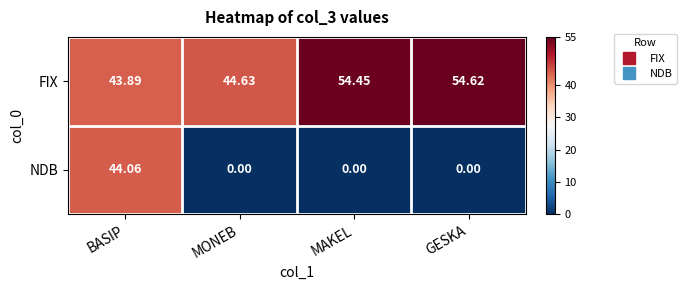

At which label does FIX reach its peak?

GESKA